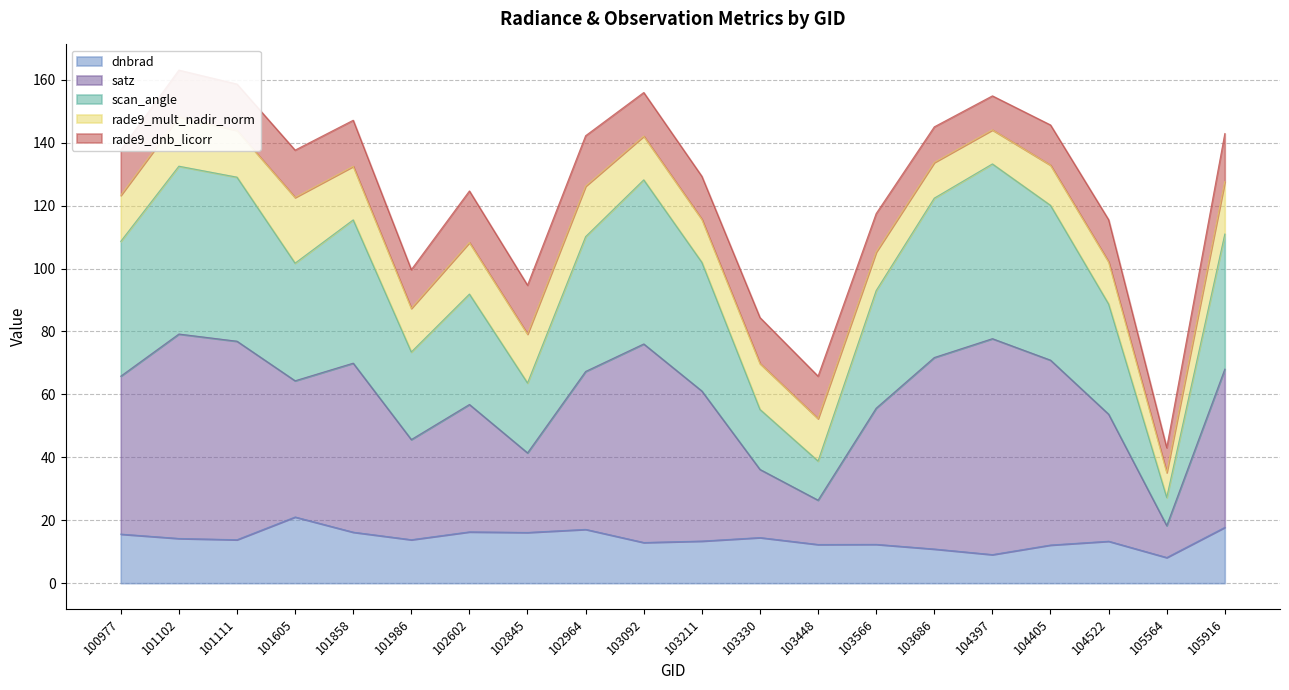

The value of dnbrad at 103330 is 14.5. True or false?

True